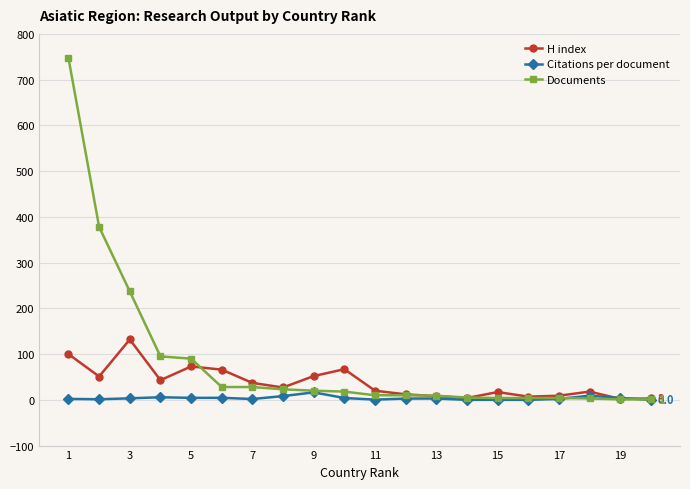

Rank the series by their average value, from highest to lowest.

Documents, H index, Citations per document